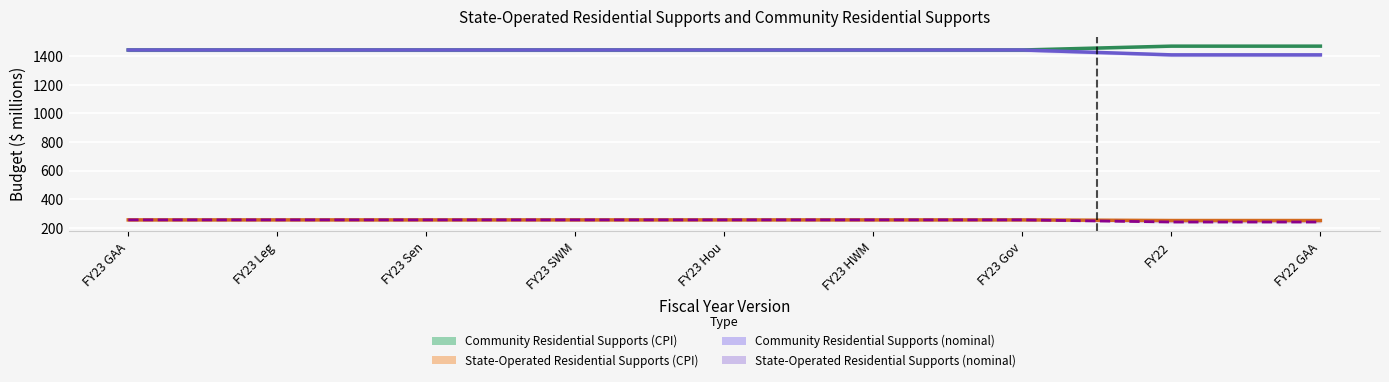

What is the sum of all Community Residential Supports (nominal) values?

12913.3